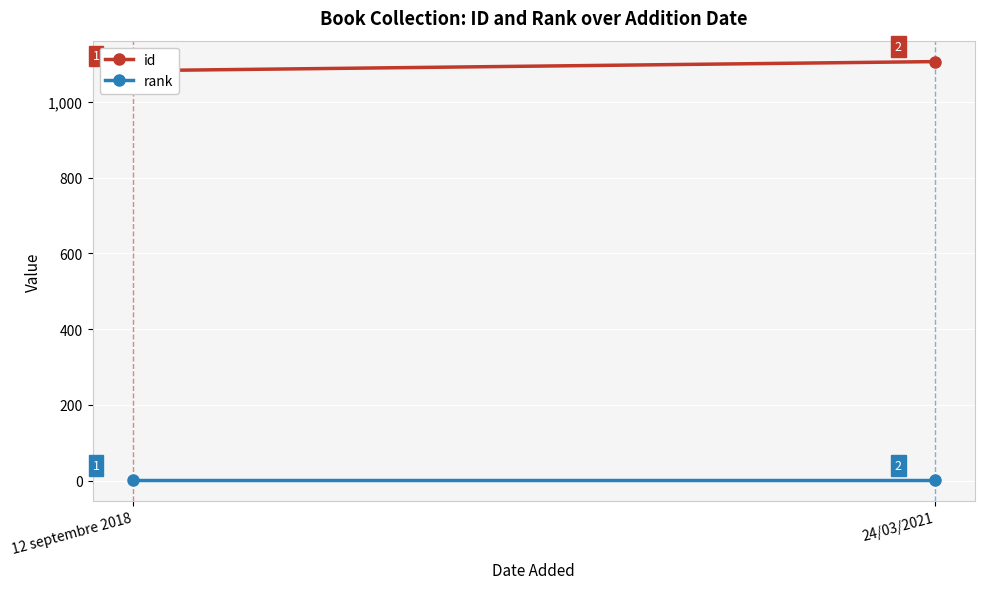

Rank the categories by rank value from highest to lowest.

12 septembre 2018, 24/03/2021